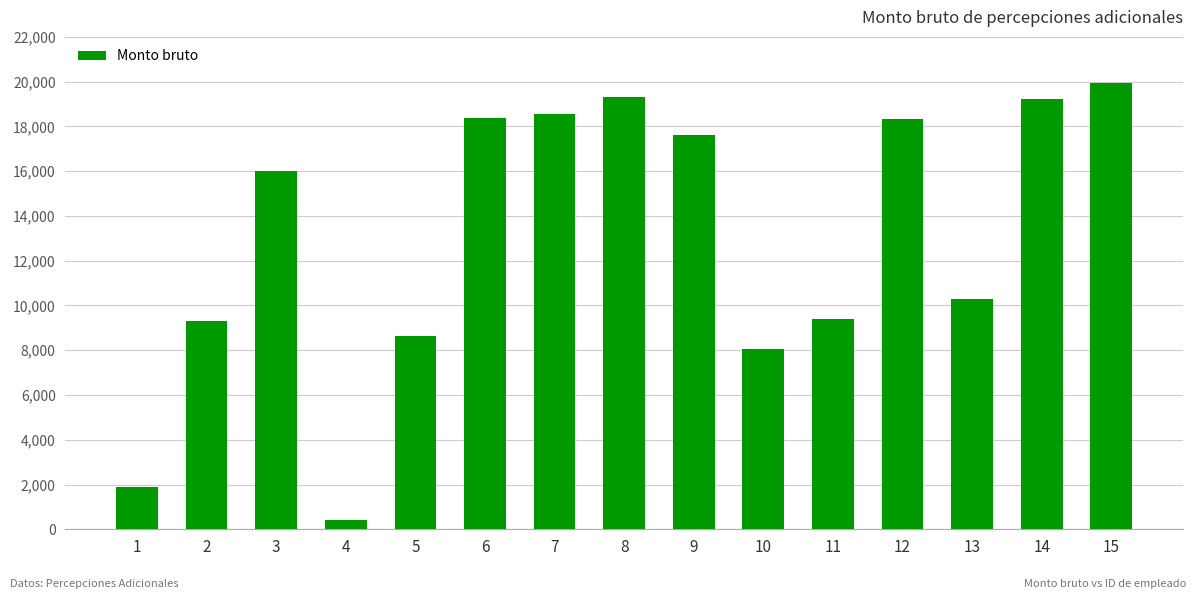

How many values exceed 16007?

8